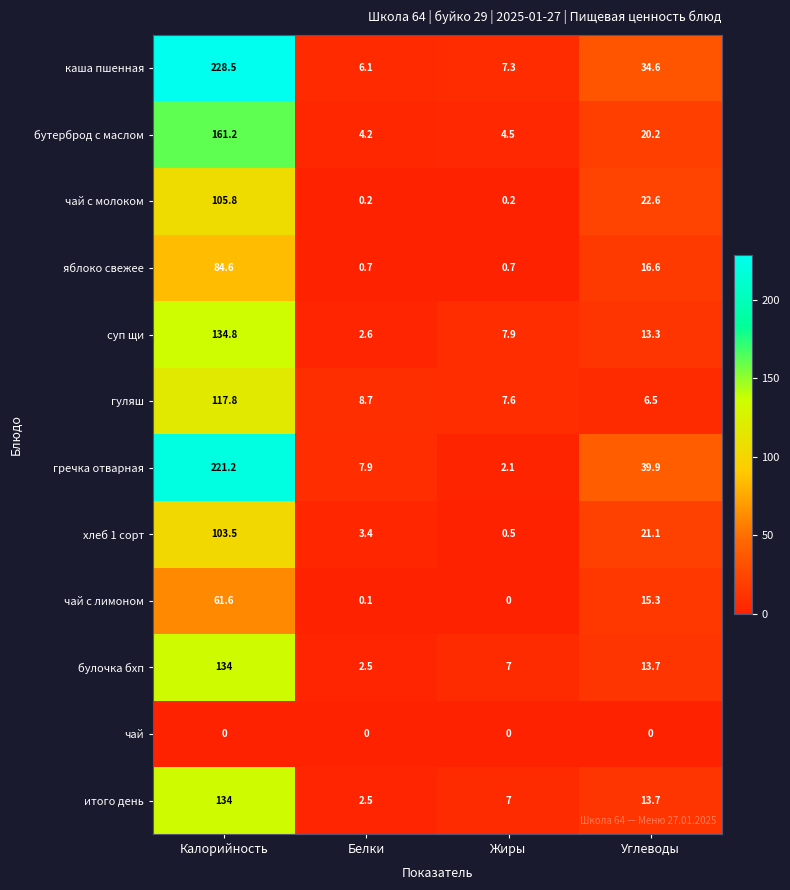

At how many categories does at least one series exceed 132?

1